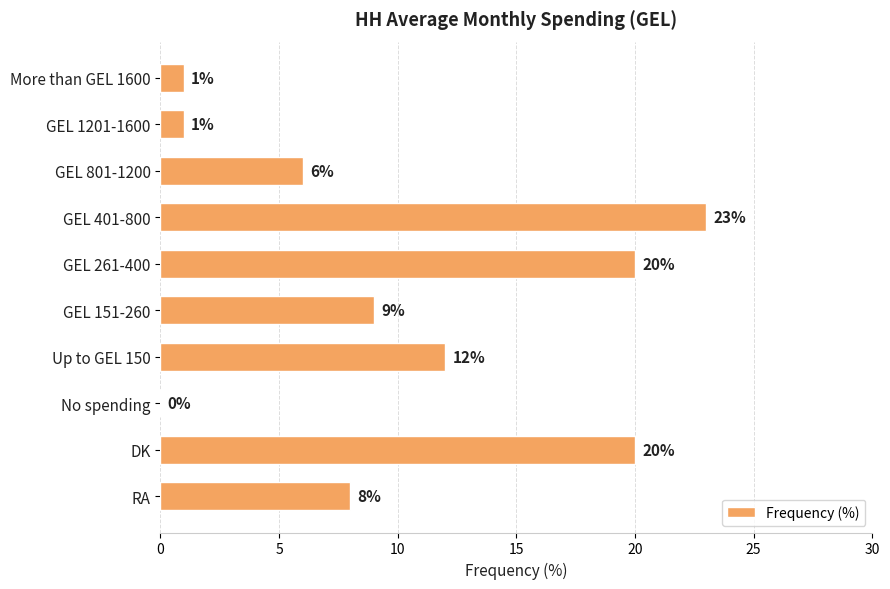

Which has a higher value, Up to GEL 150 or GEL 801-1200?

Up to GEL 150